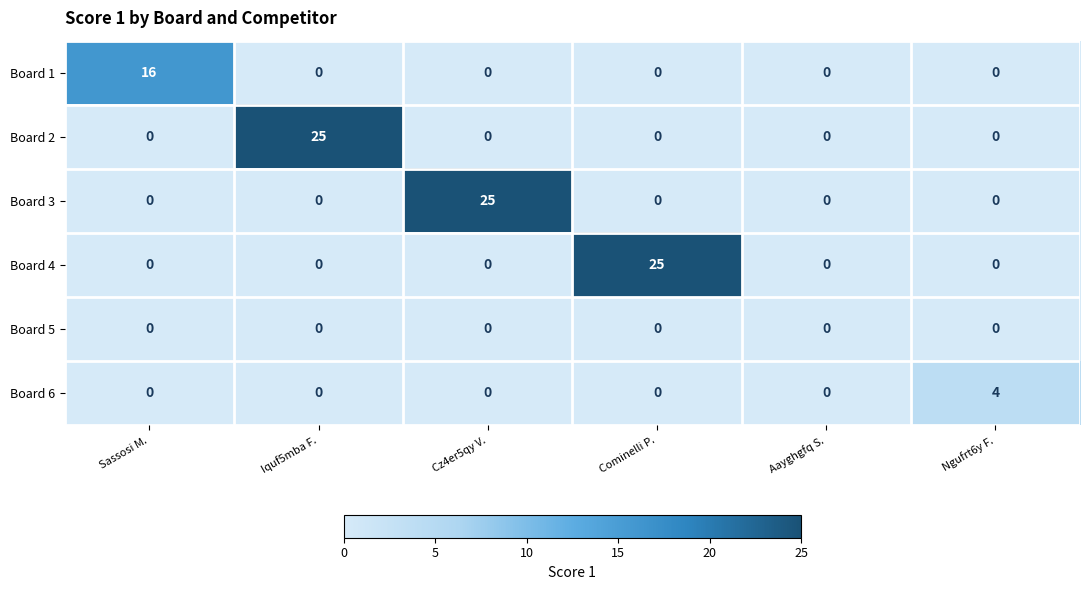

Is the value of Board 4 at Ngufrt6y F. greater than the value of Board 1 at Sassosi M.?

No